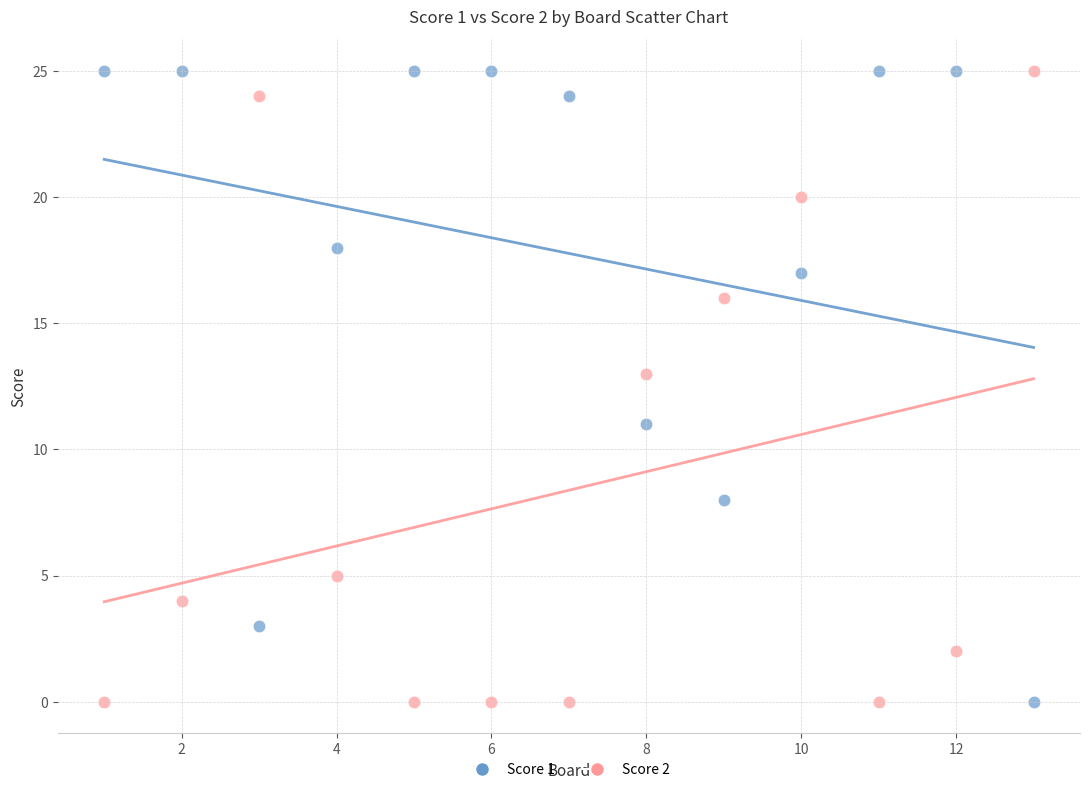

What is the X range (max minus min) for the scatter plot?

12